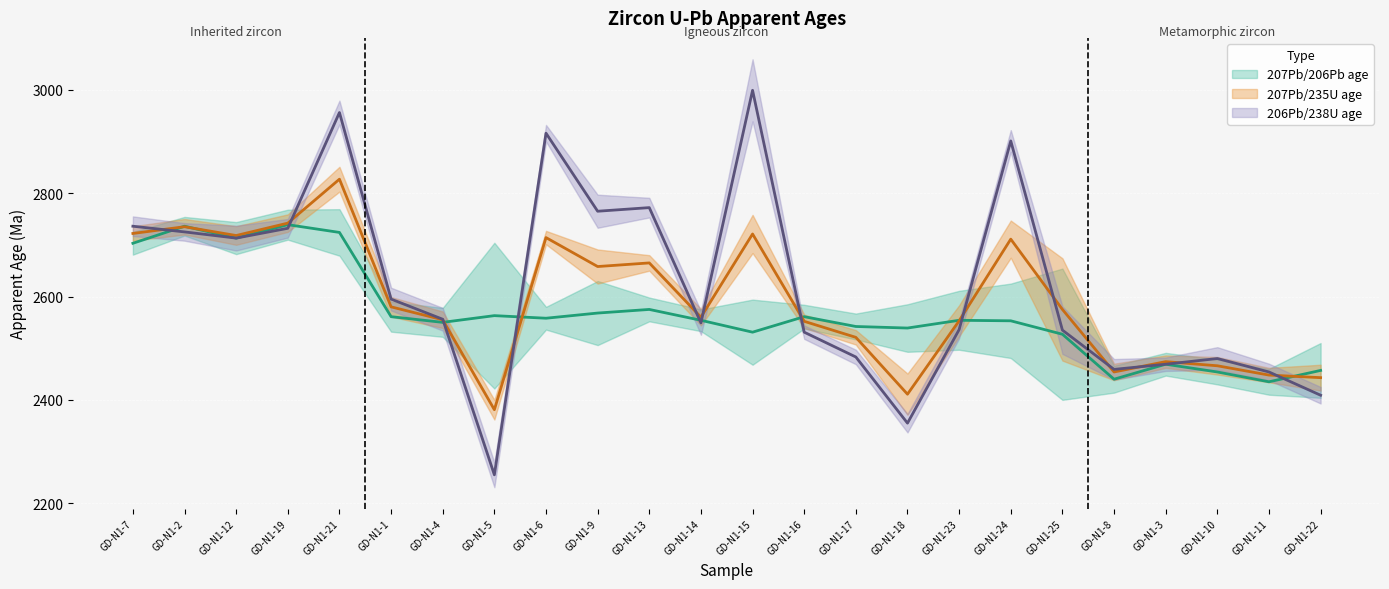

What is the smallest value displayed?

2255